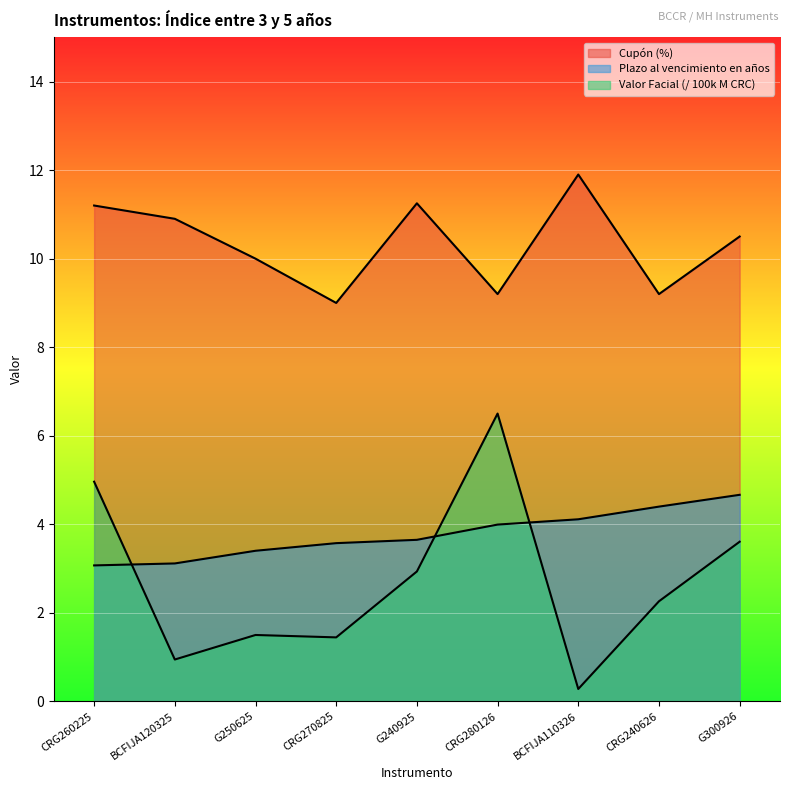

Reading right to left, transcribe all the data shown in this chart.

Cupón (%): G300926=10.5	CRG240626=9.2	BCFIJA110326=11.9	CRG280126=9.2	G240925=11.2	CRG270825=9.0	G250625=10.0	BCFIJA120325=10.9	CRG260225=11.2
Plazo al vencimiento en años: G300926=4.7	CRG240626=4.4	BCFIJA110326=4.1	CRG280126=4.0	G240925=3.6	CRG270825=3.6	G250625=3.4	BCFIJA120325=3.1	CRG260225=3.1
Valor Facial (Millones de colones): G300926=3.6	CRG240626=2.3	BCFIJA110326=0.3	CRG280126=6.5	G240925=2.9	CRG270825=1.4	G250625=1.5	BCFIJA120325=0.9	CRG260225=5.0